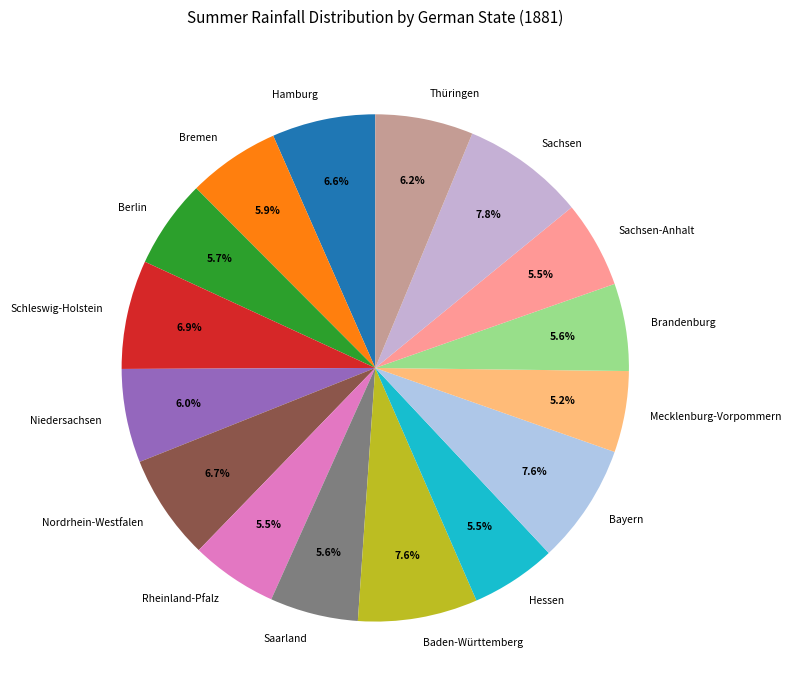

To the nearest percent, what is the difference between the largest and smallest slice percentages?

3%